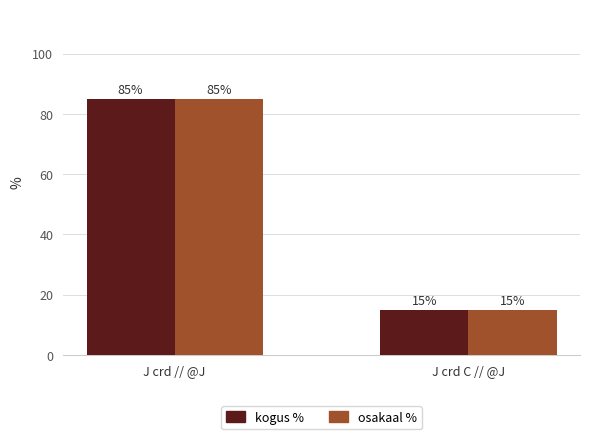

Which category has the highest value in the osakaal % series?

J crd // @J